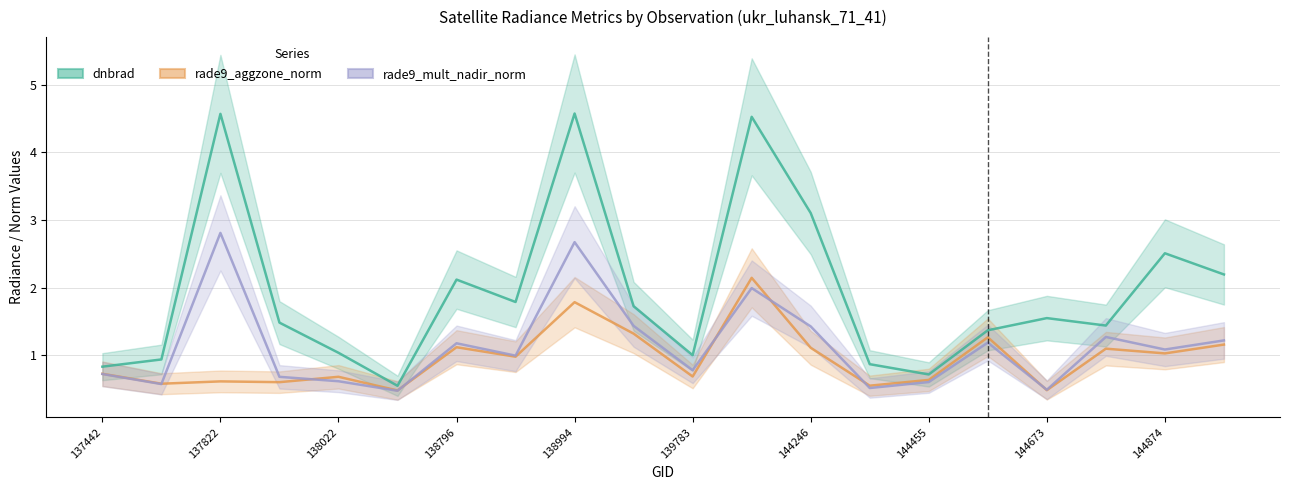

What is the difference between the maximum and second lowest values in the rade9_aggzone_norm series?

1.7